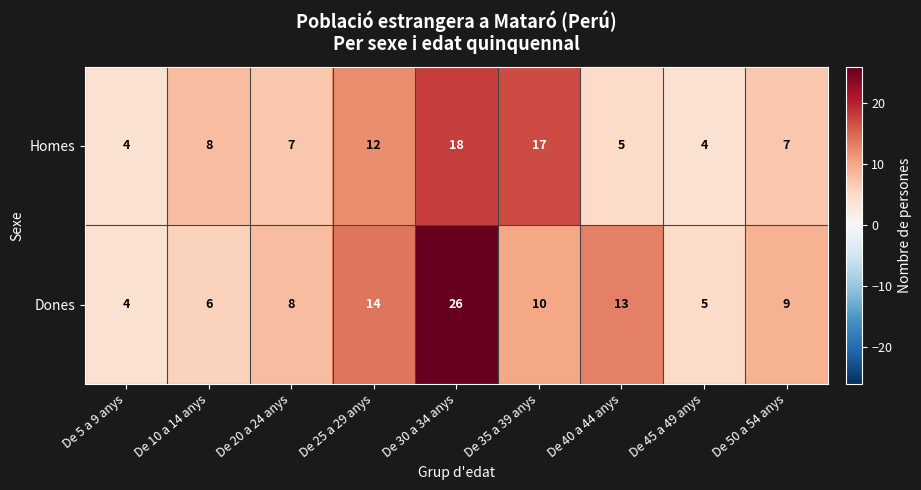

How many series are shown in this chart?

2